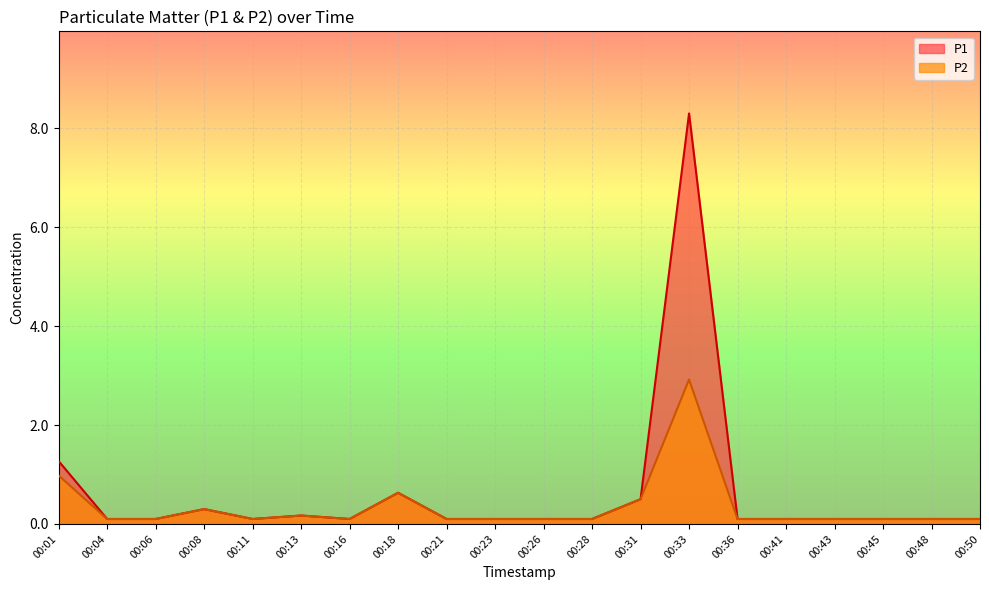

What are all the series names shown in the legend?

P1, P2